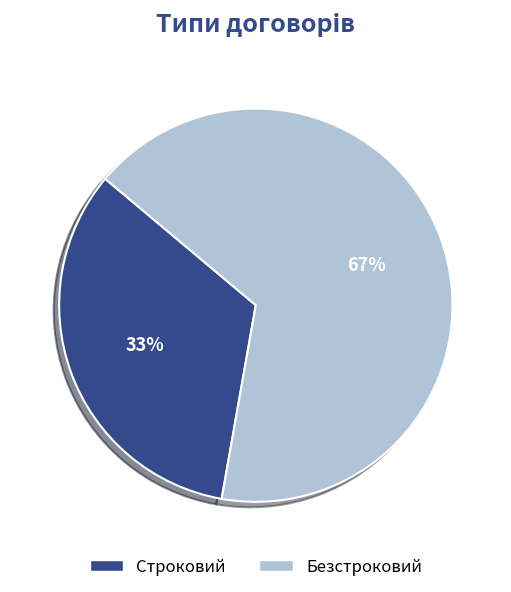

Is there a majority slice in this chart?

Yes